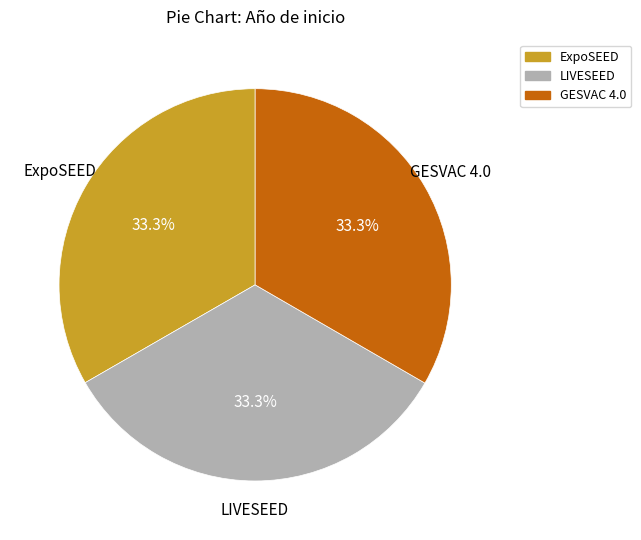

To the nearest percent, what is the combined percentage of ExpoSEED and GESVAC 4.0?

67%